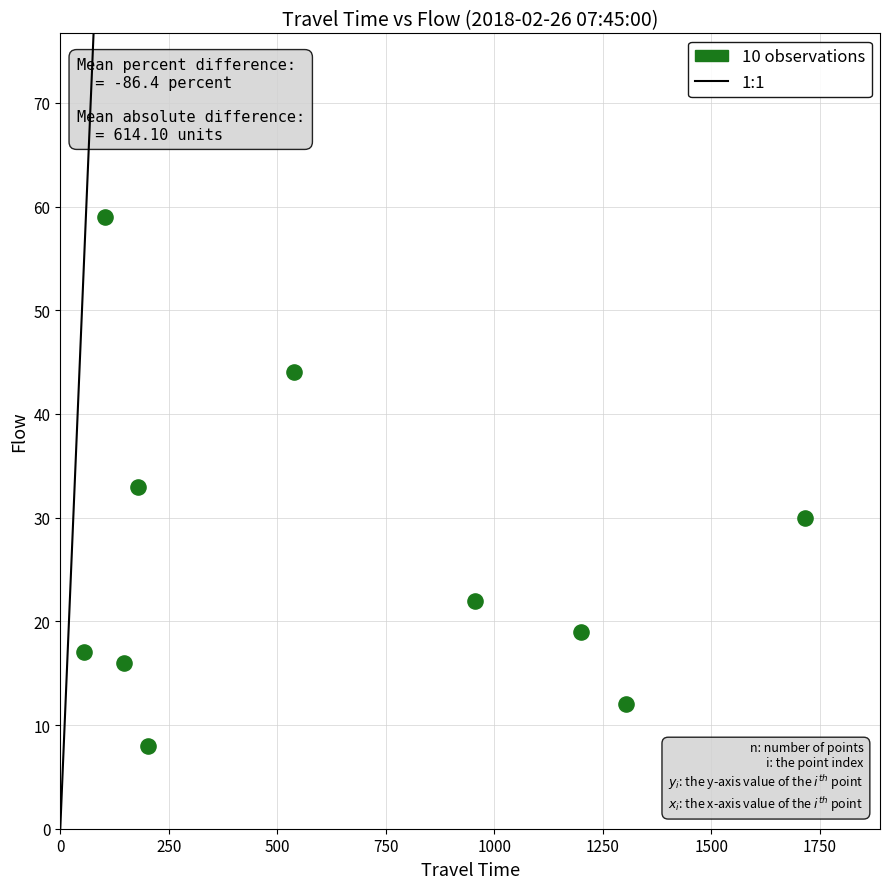

What is the range of Y values (max minus min)?

51